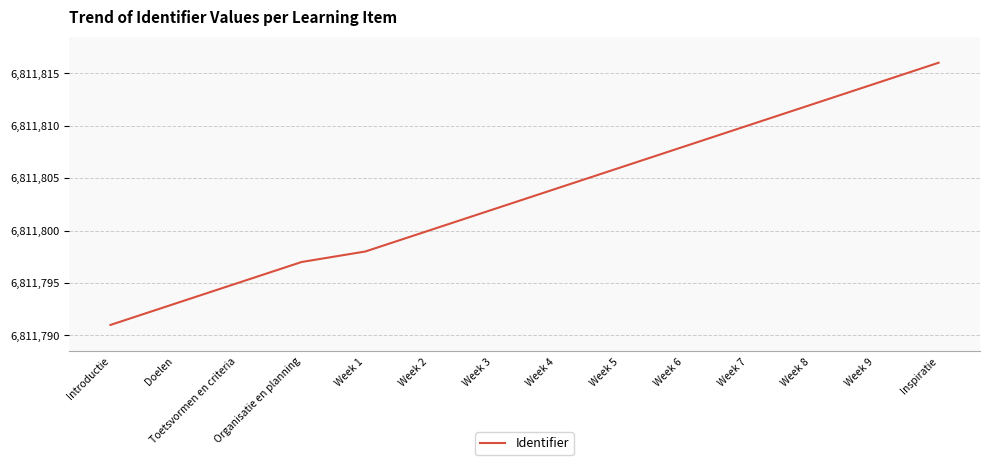

What position from the right is Toetsvormen en criteria?

12